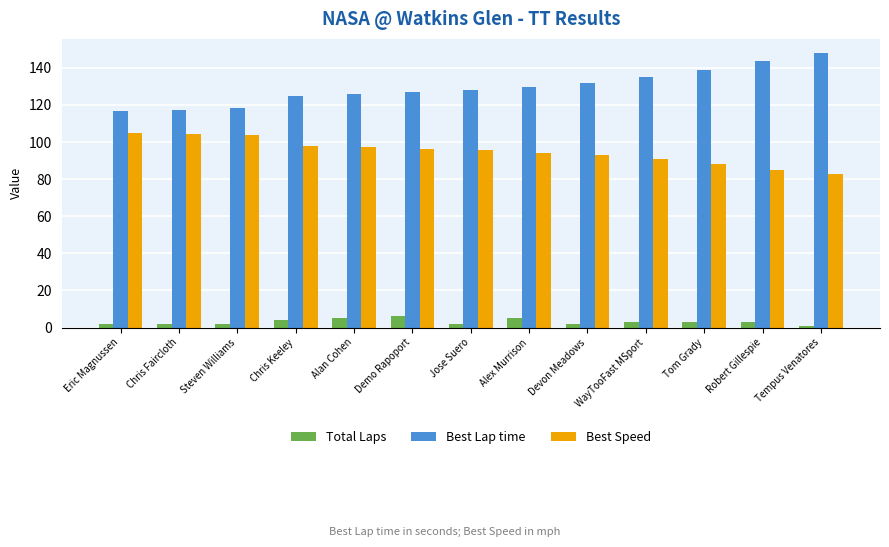

Are the bars grouped side by side (vs. stacked)?

Yes